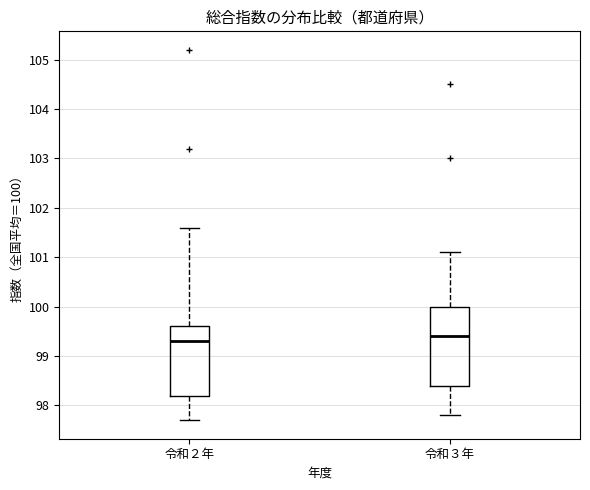

Where is the lower edge of the box for 令和３年 on the y-axis? The values are not printed on the chart, so give them approximately, as read against the axis.

98.4